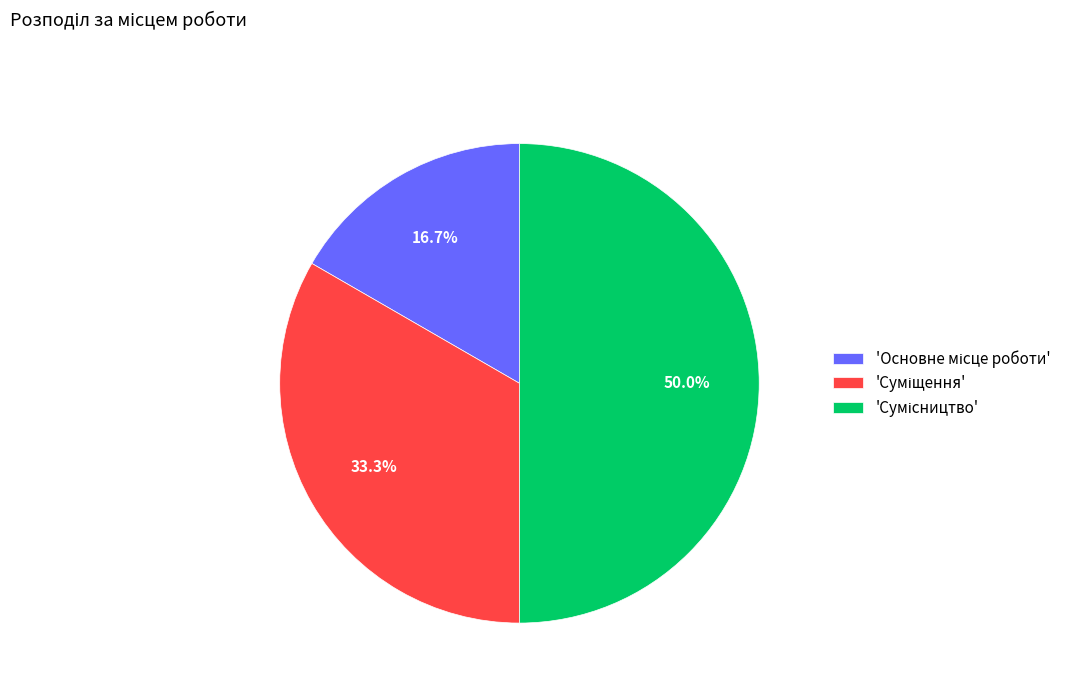

Which slice is the largest?

Сумісництво